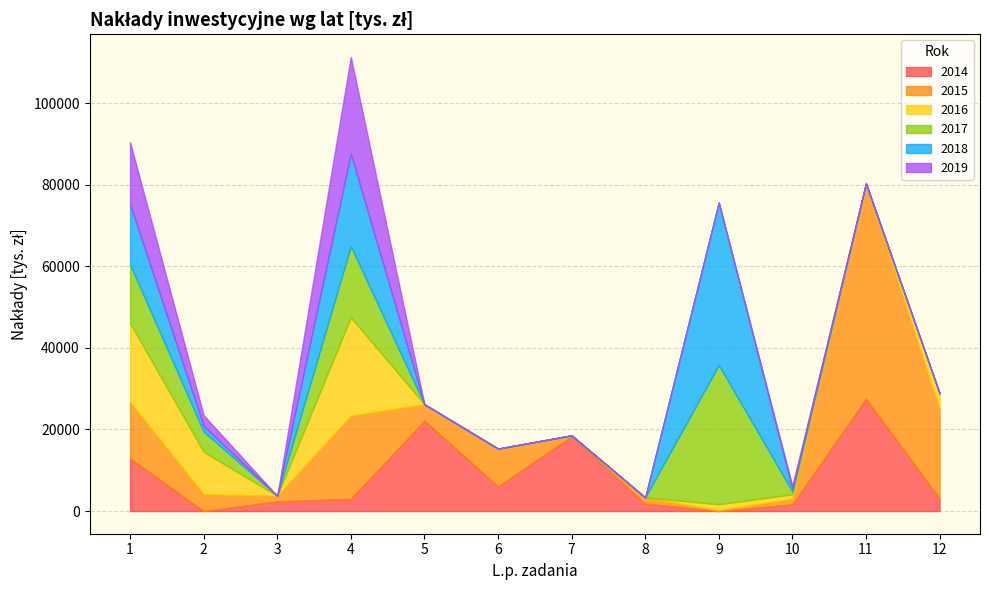

List the labels in order of 2015 value, largest first.

11, 12, 4, 1, 6, 2, 5, 8, 10, 3, 7, 9